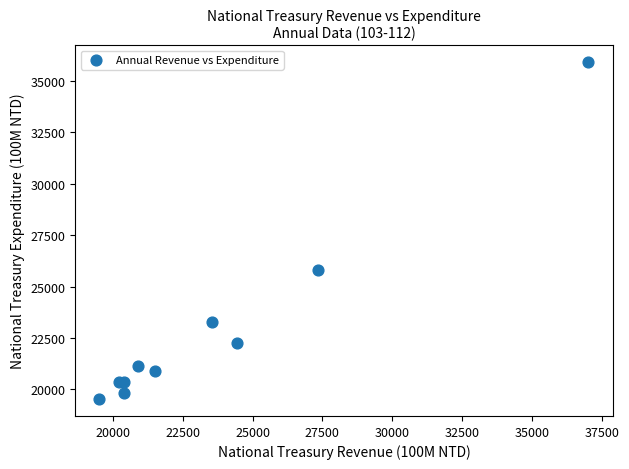

What Y value in the scatter plot is closest to 27722?

25825